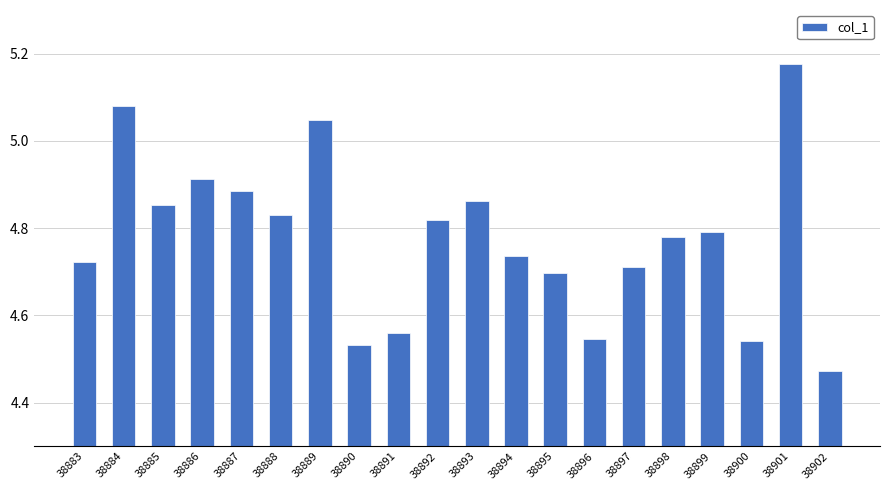

The value at 38894 is 4.7. True or false?

True